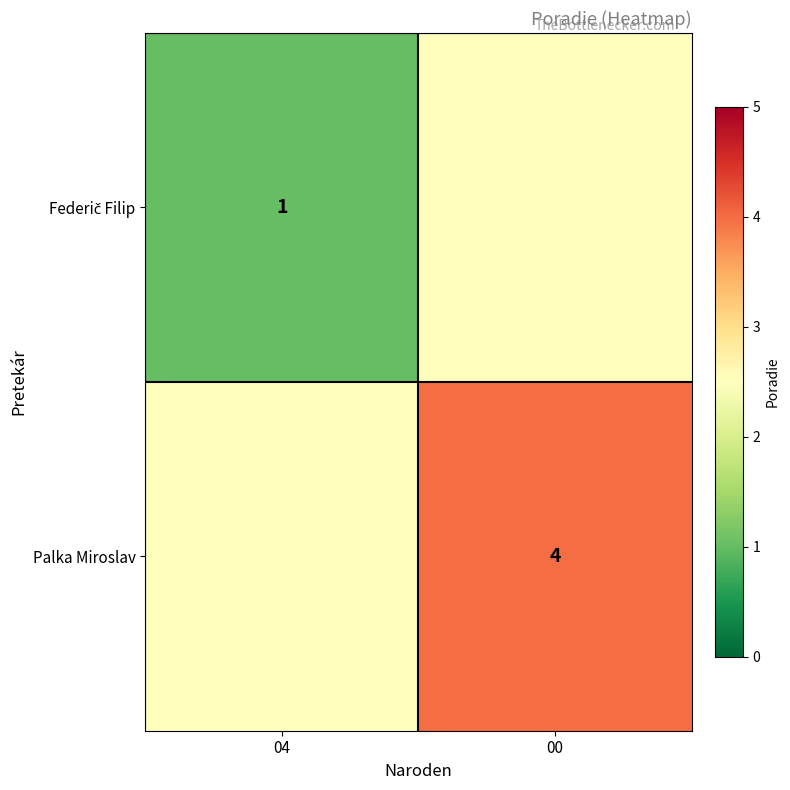

Is it true that Palka Miroslav equals 4.0 at 00?

True